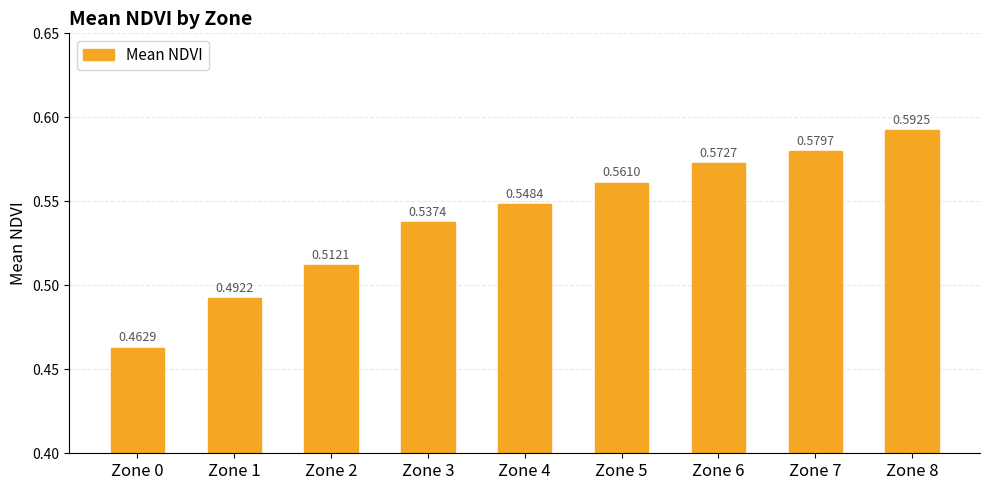

Which has a higher value, Zone 3 or Zone 5?

Zone 5